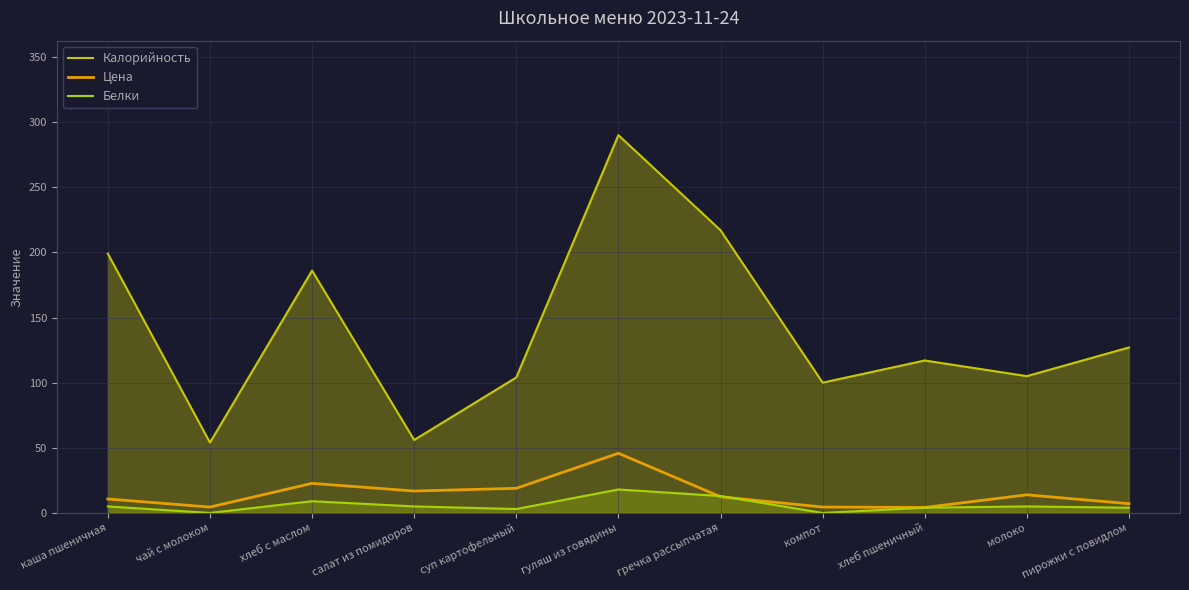

True or false: Калорийность and Белки cross at least once.

False